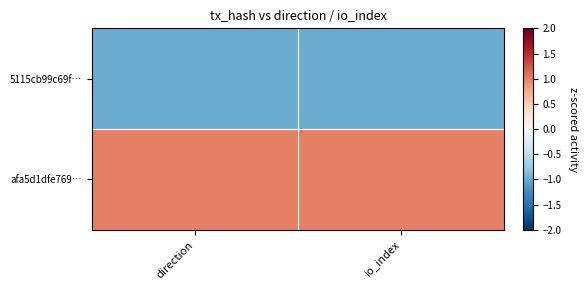

At which category does the chart reach its peak across all series?

direction